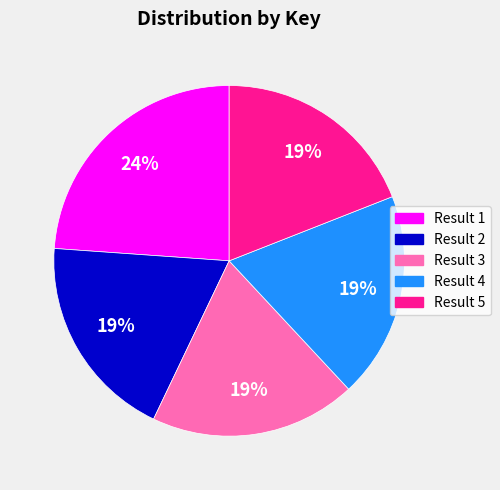

Is there any slice that represents more than half of the pie?

No